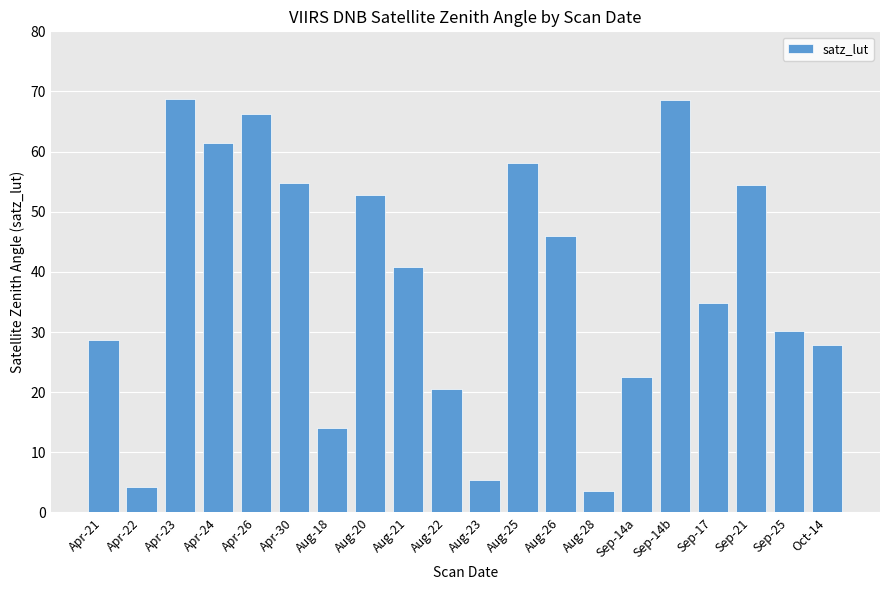

What is the difference between the maximum and second lowest values?

64.5